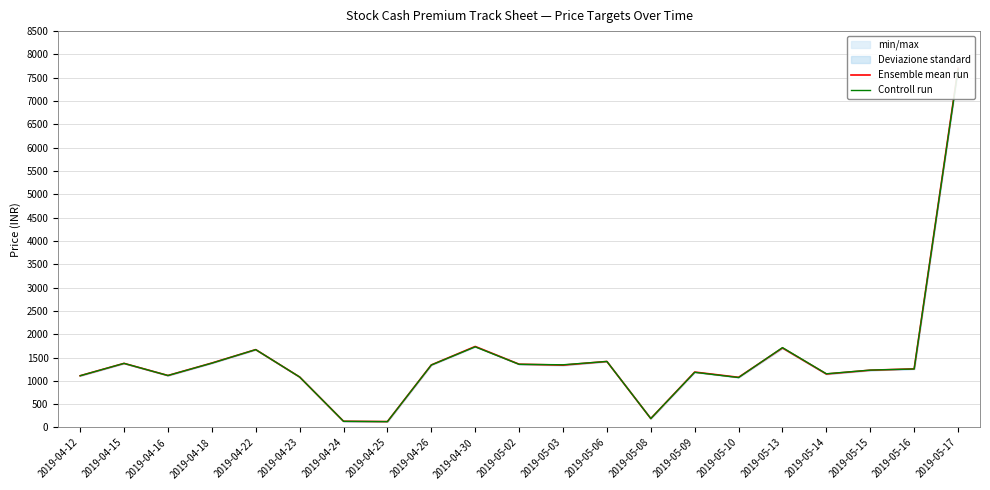

Rank the categories by Ensemble mean run value from highest to lowest.

2019-05-17, 2019-04-30, 2019-05-13, 2019-04-22, 2019-05-06, 2019-04-18, 2019-04-15, 2019-05-02, 2019-04-26, 2019-05-03, 2019-05-16, 2019-05-15, 2019-05-09, 2019-05-14, 2019-04-16, 2019-04-12, 2019-04-23, 2019-05-10, 2019-05-08, 2019-04-24, 2019-04-25